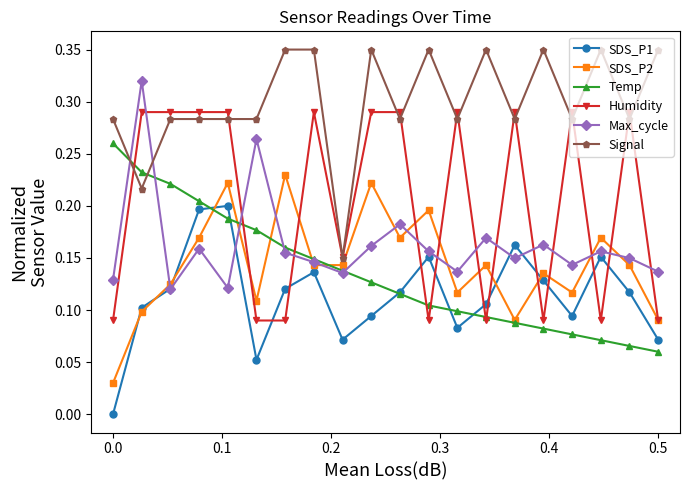

Which series has the largest total across all categories?

Signal